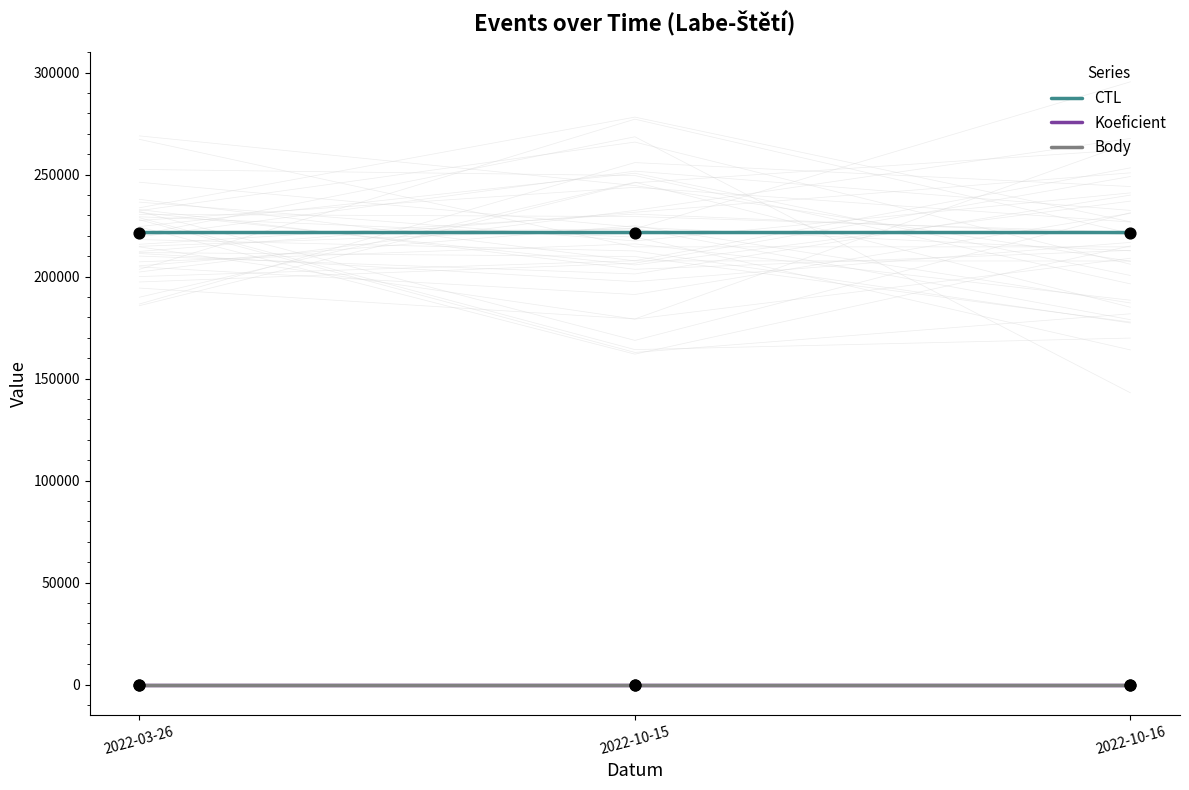

At which category is the sum across all series the highest?

2022-03-26